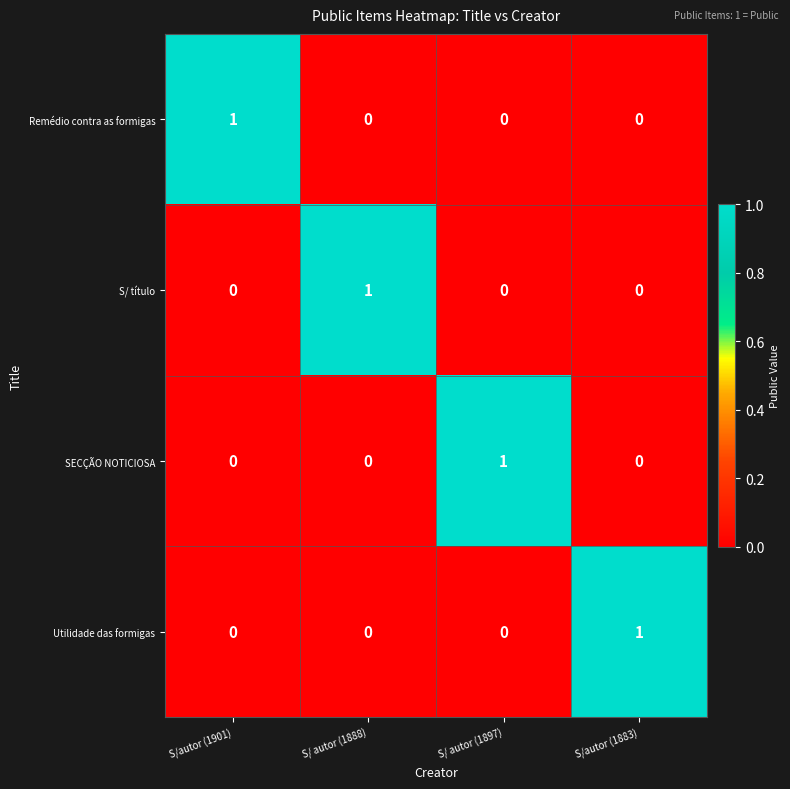

The Utilidade das formigas series shows 2 at S/autor (1883). True or false?

False